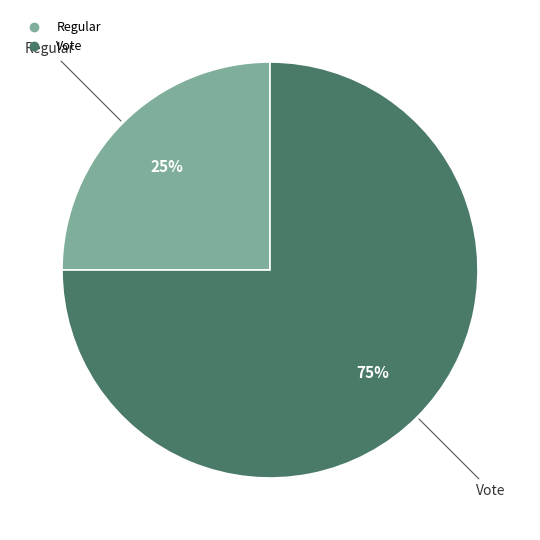

True or false: Vote accounts for 75% of the total.

True